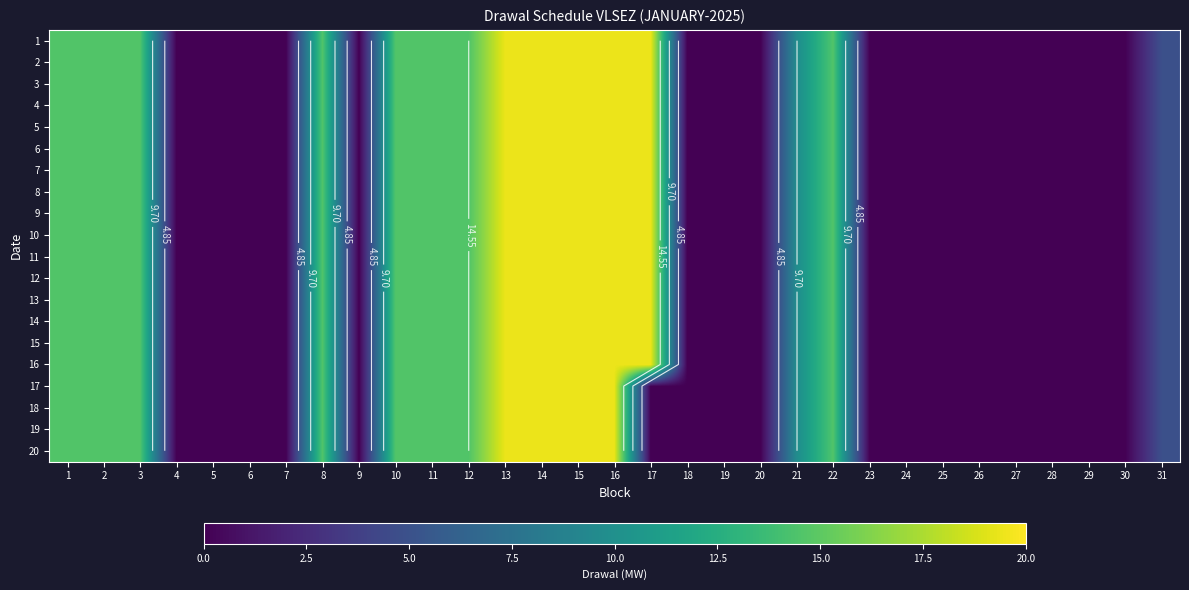

Where is 6 nearest to the value 9?

21